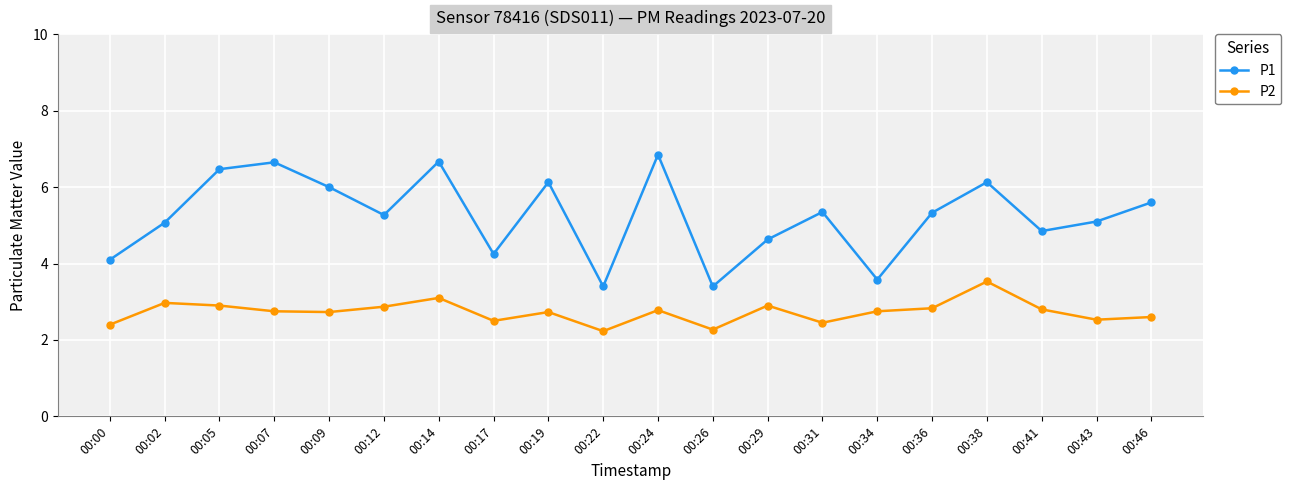

What is the smallest value displayed?

2.2